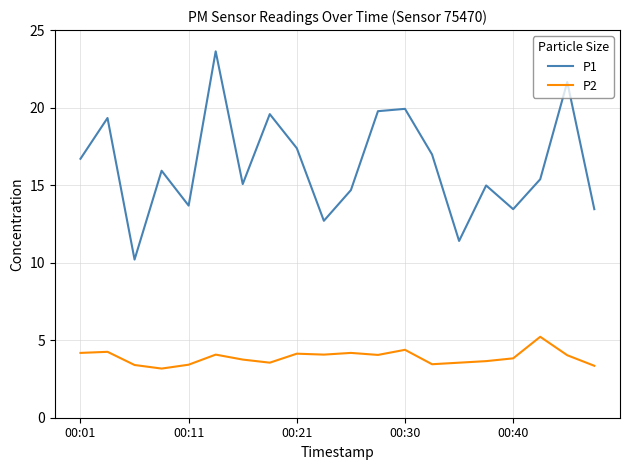

Which series has the widest spread of values?

P1